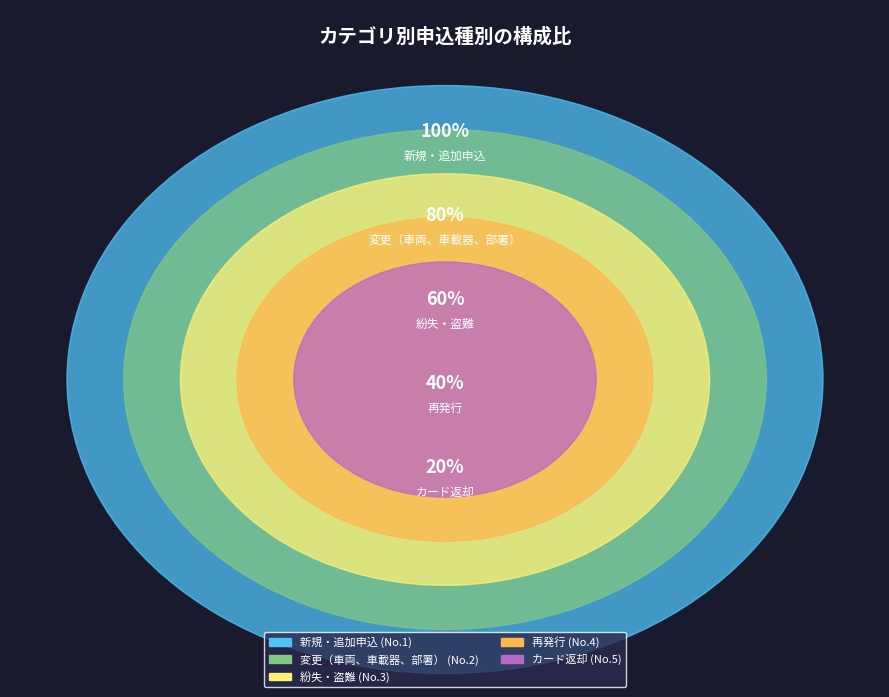

Count the number of slices in the pie.

5